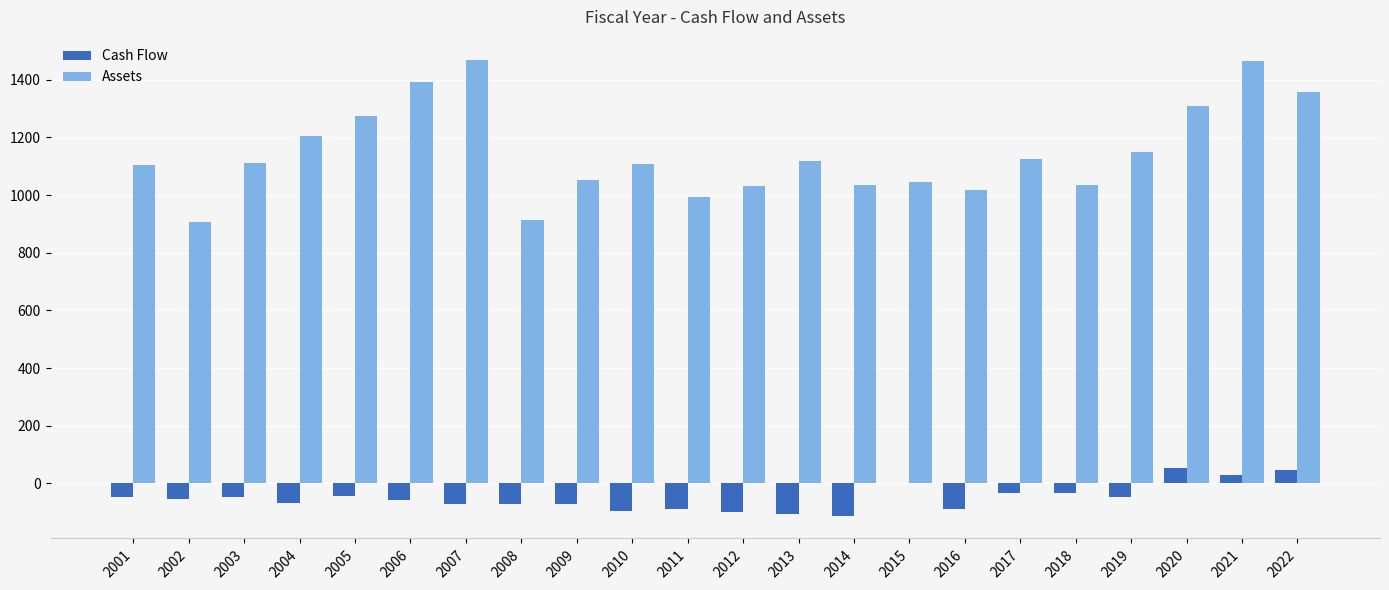

What is the greatest value displayed?

1469.5